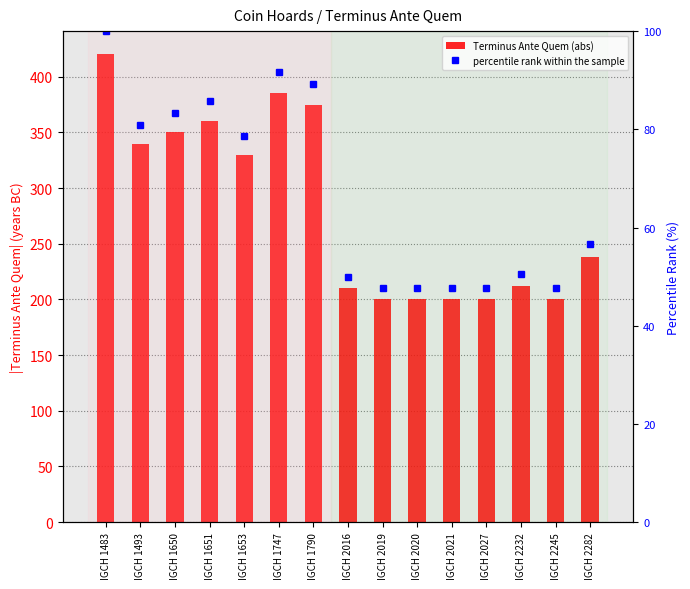

What is the total value across all series at IGCH 2020?

247.6